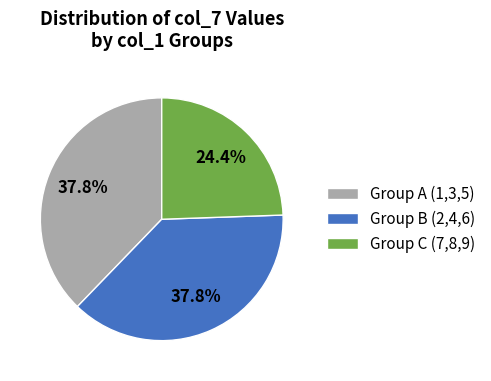

Which slice is the smallest?

Group C (7,8,9)